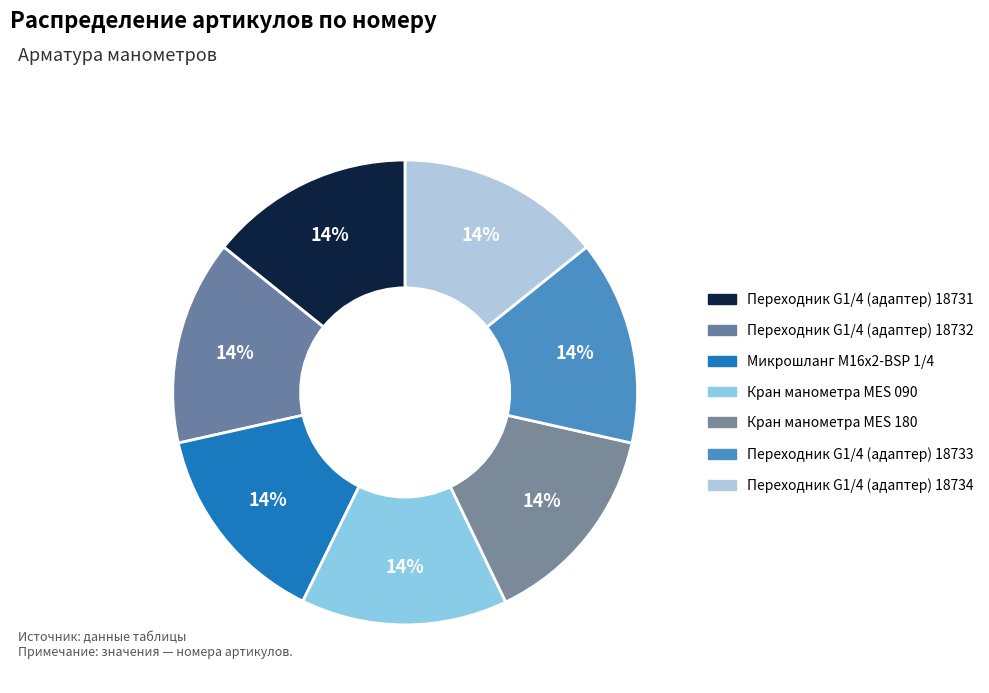

Count the number of slices in the pie.

7